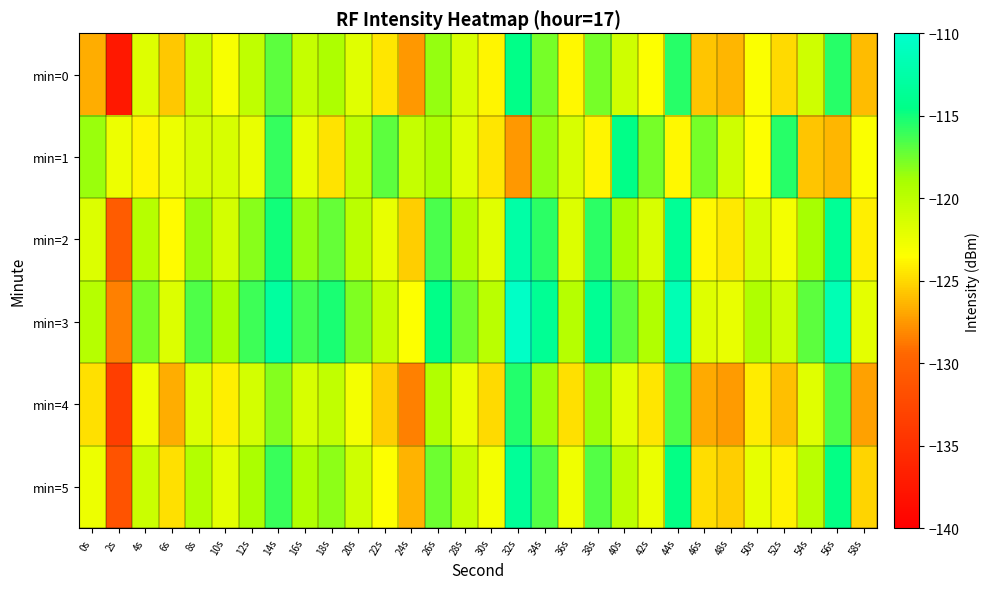

What is the spread (max minus min) of values at 6s?

5.0